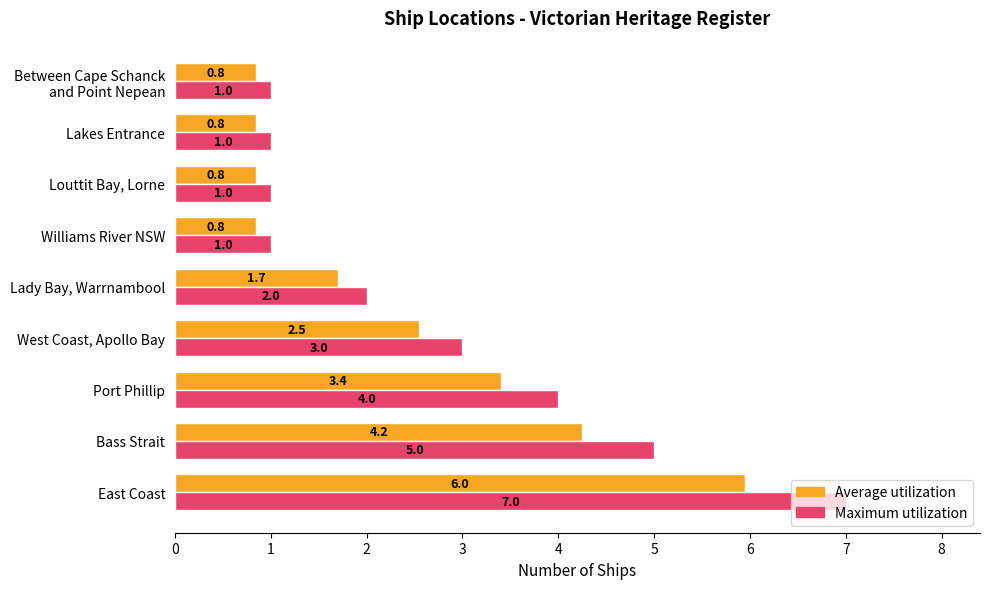

Where is Average utilization nearest to the value 3?

Port Phillip